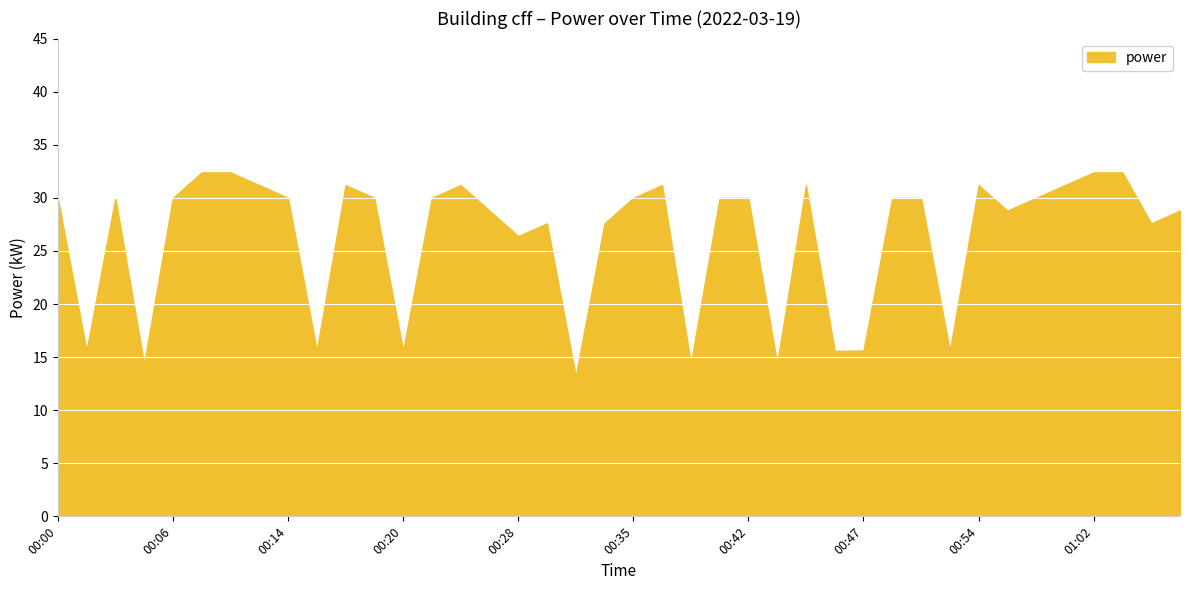

What is the difference between the maximum and minimum values?

19.2